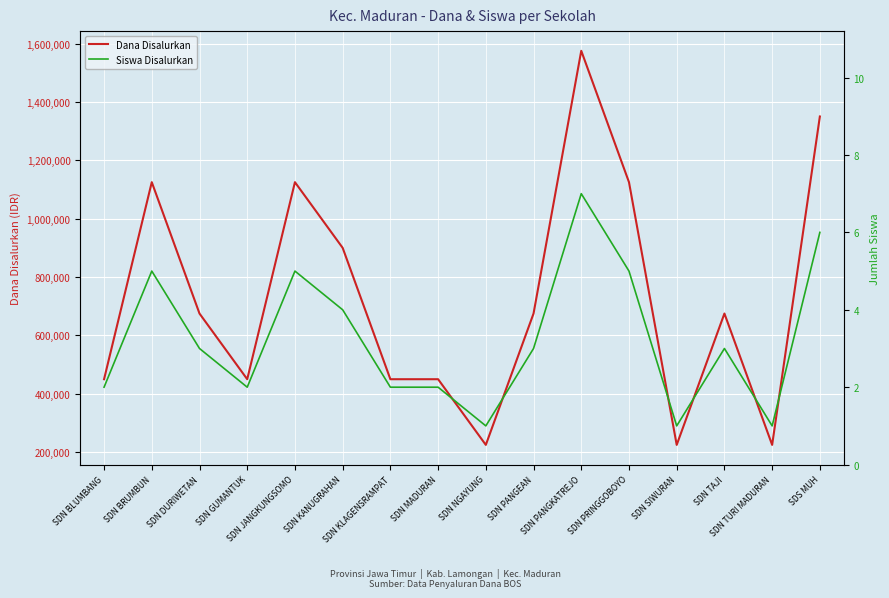

True or false: Dana Disalurkan and Siswa Disalurkan intersect in this chart.

False